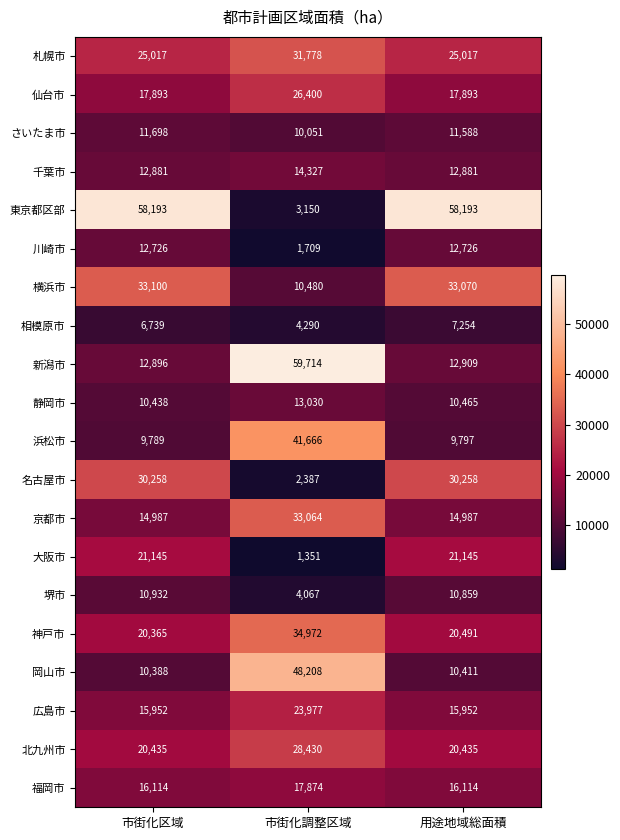

Between 市街化区域 and 市街化調整区域, which series saw the biggest shift?

東京都区部